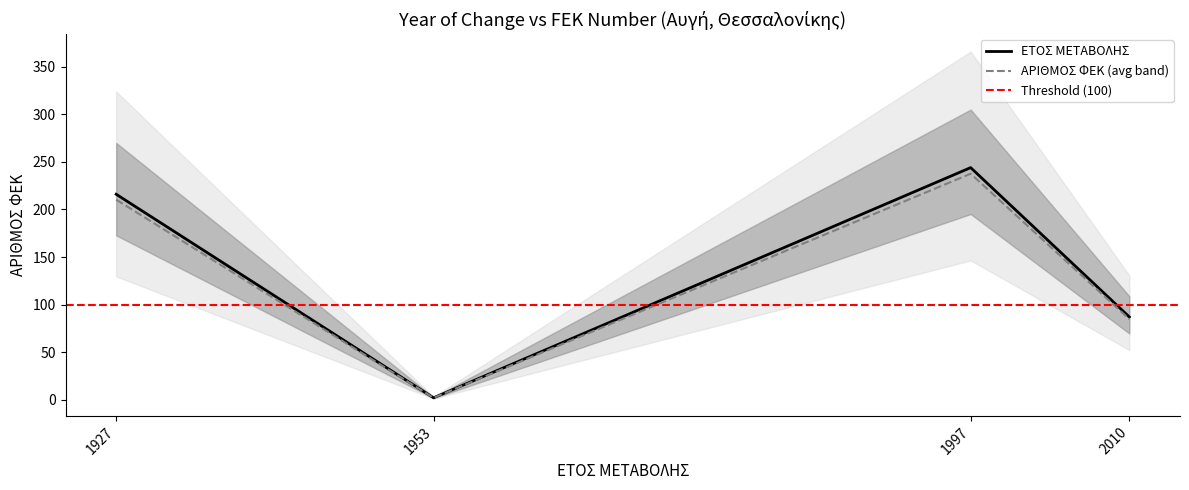

What is the sum of the values at 1927 and 1953?

218